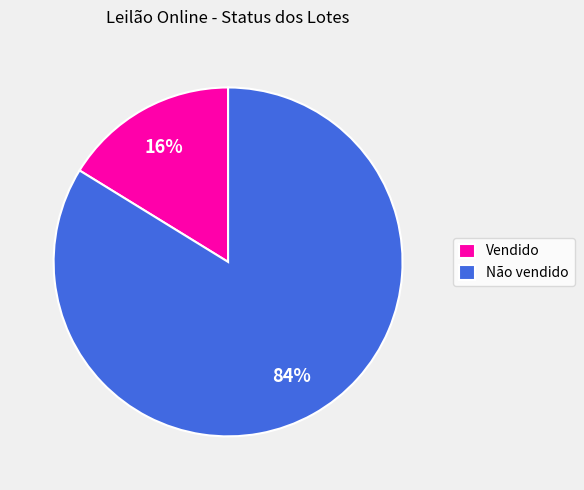

What is the ratio of the value at Não vendido to the value at Vendido?

5.2